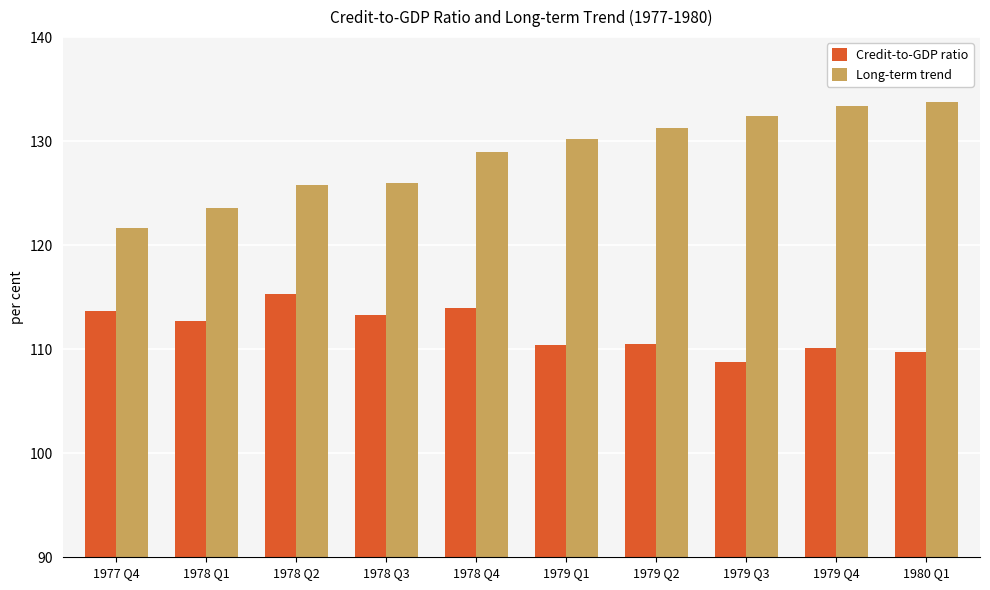

Where does the Credit-to-GDP ratio series first go above 112?

1977 Q4